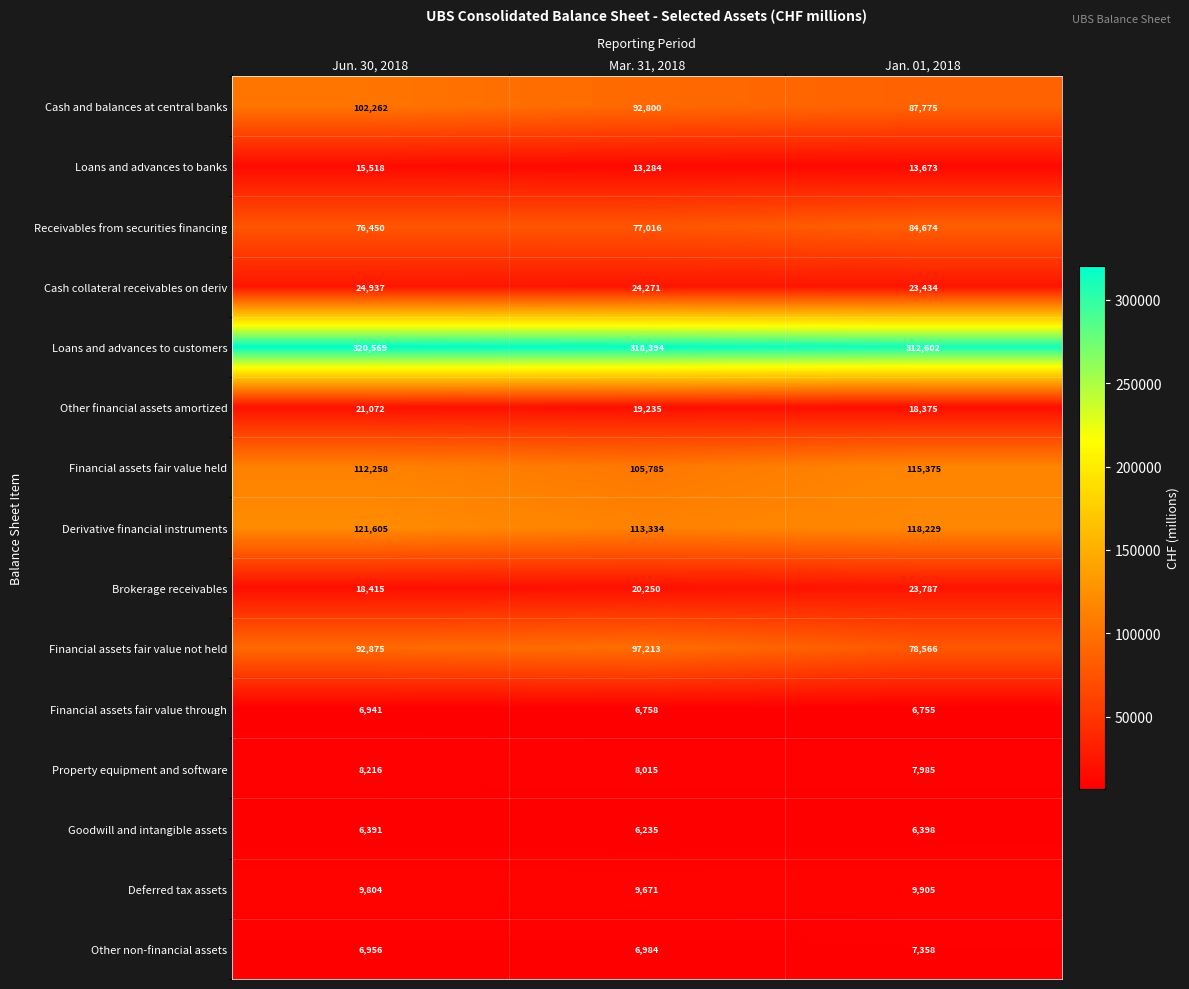

The value of Other non-financial assets at Mar. 31, 2018 is 6984. True or false?

True